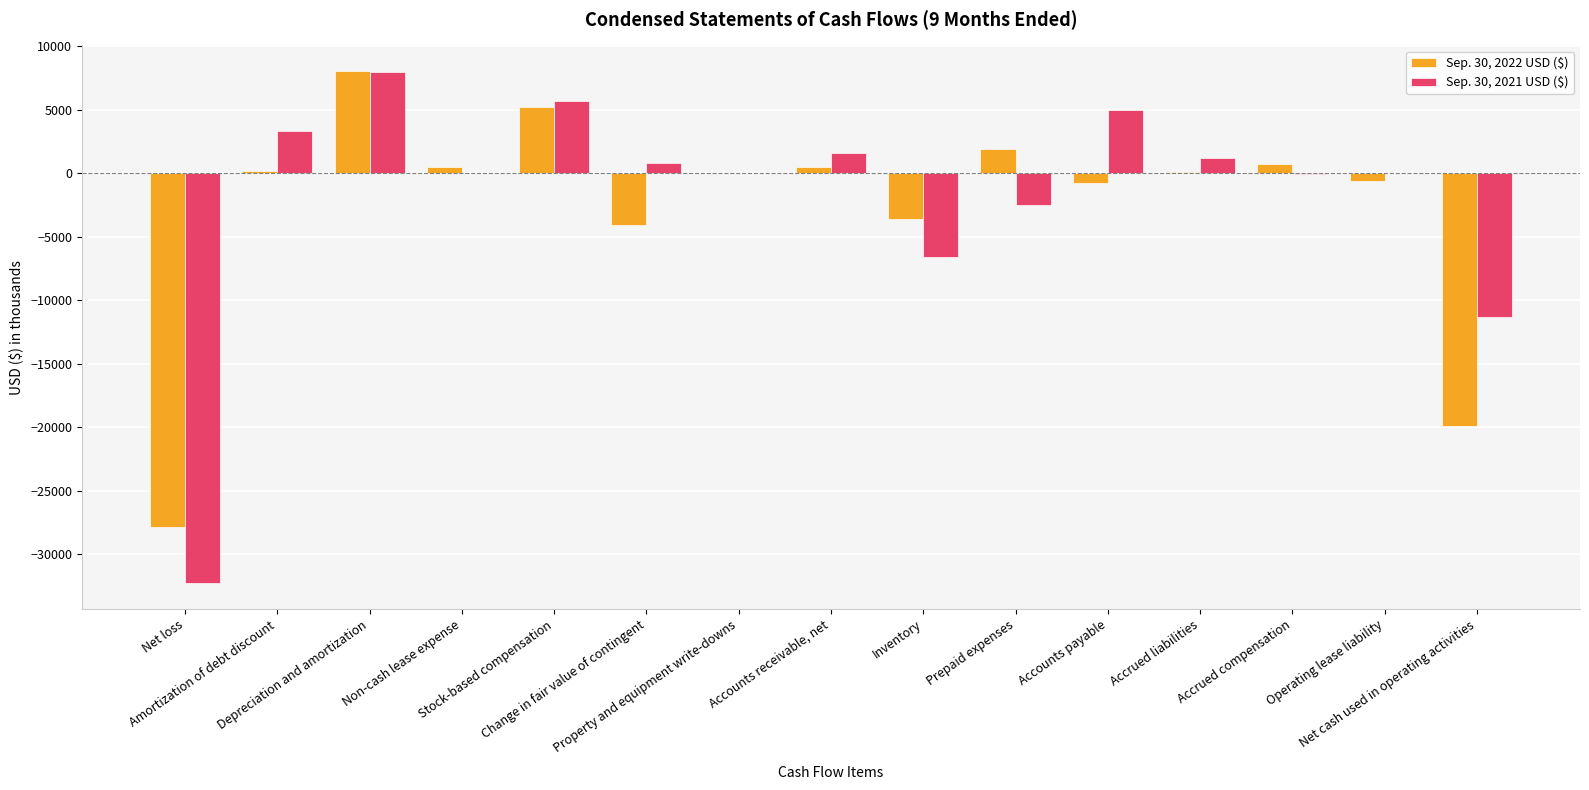

What is the sum of all Sep. 30, 2022 USD ($) values?

-39846